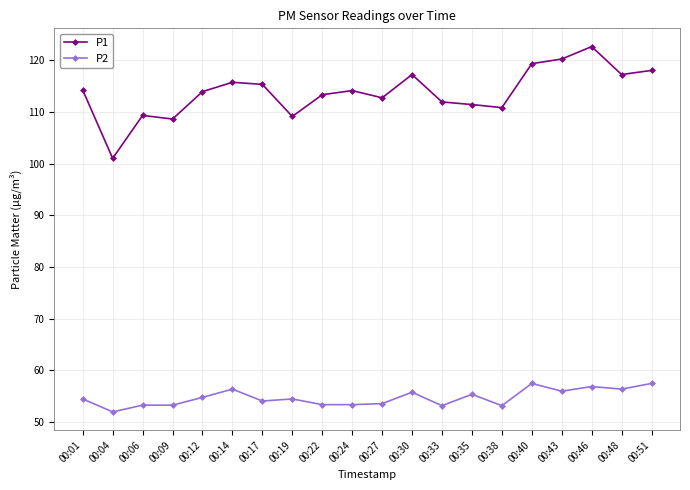

True or false: P1 has more than 2 points higher than both neighbors.

True